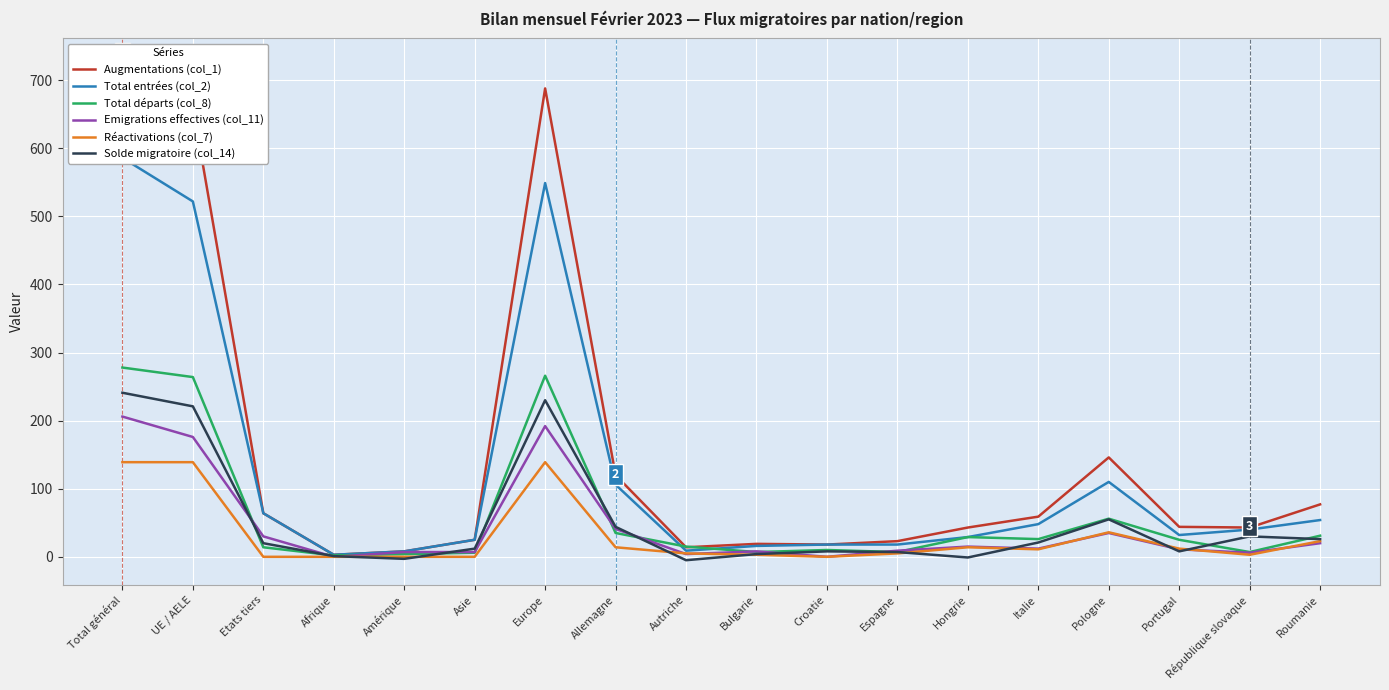

Which label corresponds to the largest value in the chart?

Total général